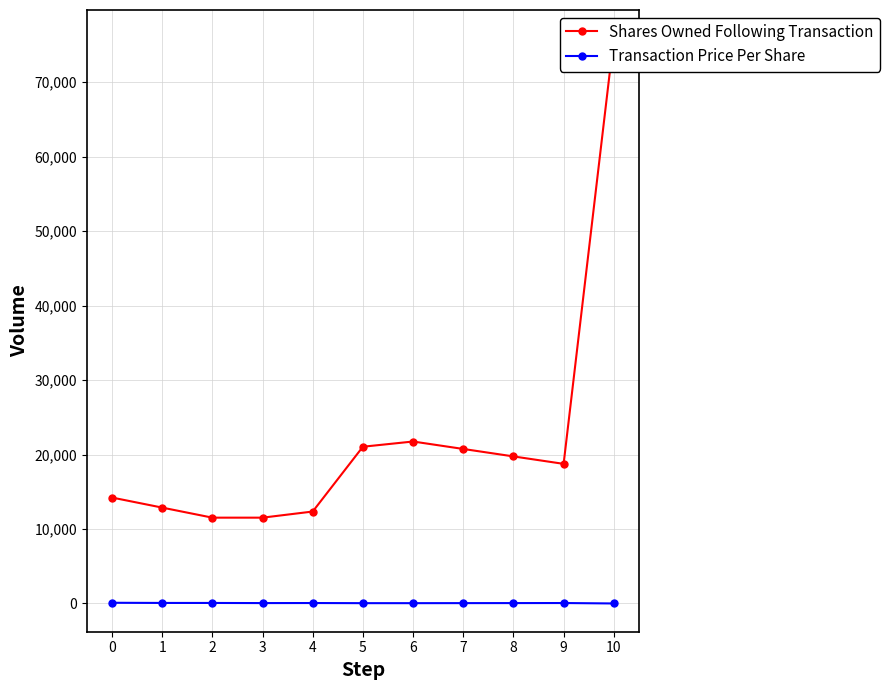

Rank the series by their maximum value, from highest to lowest.

Shares Owned Following Transaction, Transaction Price Per Share